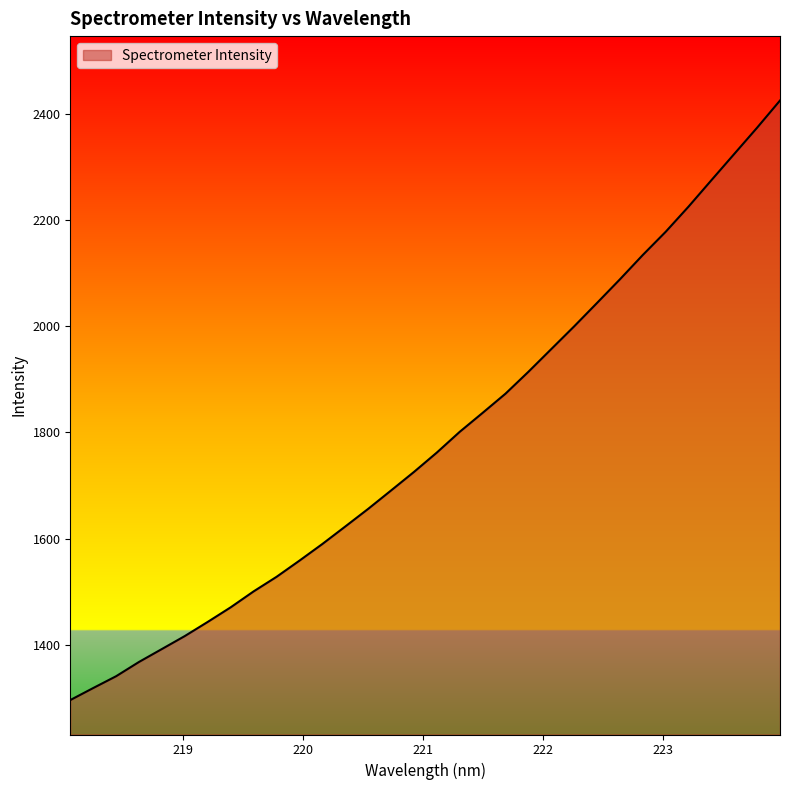

What is the greatest value displayed?

2424.8